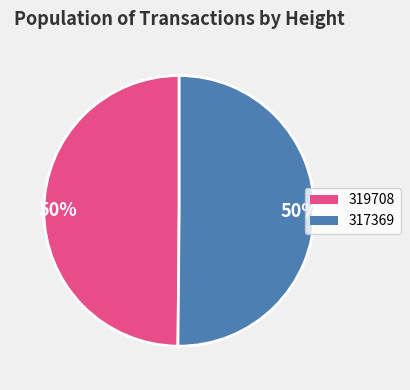

To the nearest percent, what is the average slice percentage?

50%